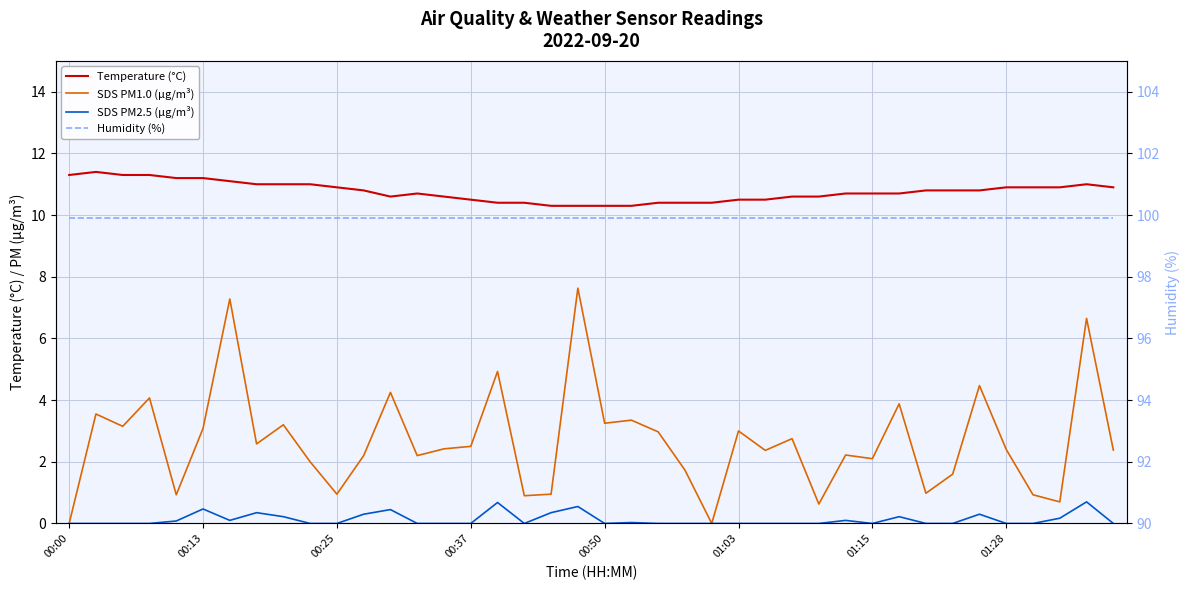

The value of Humidity (%) at 00:37 is 140.6. True or false?

False